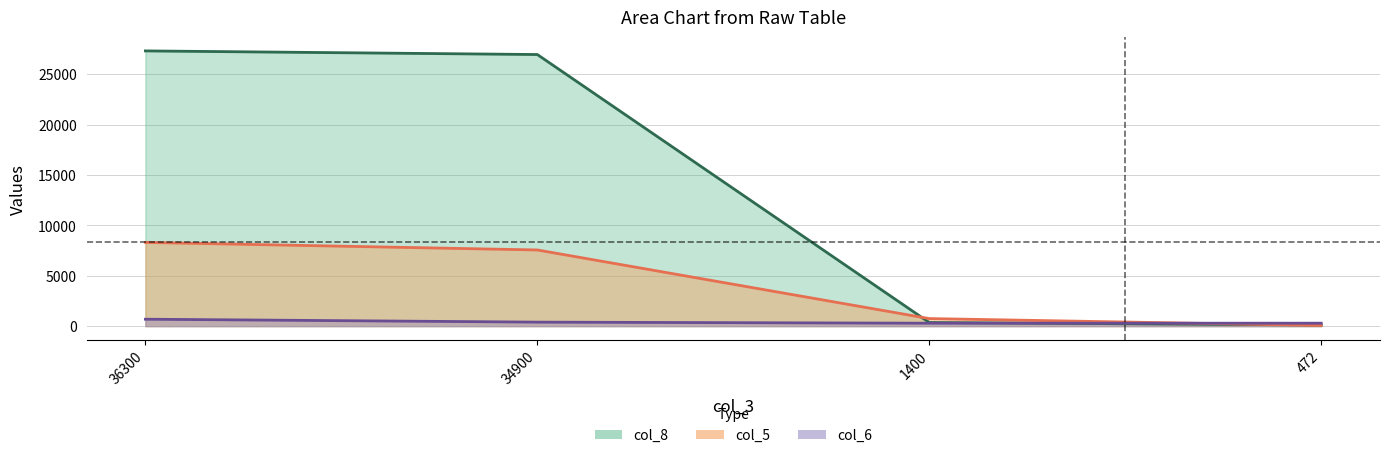

Count the number of data series in this chart.

3